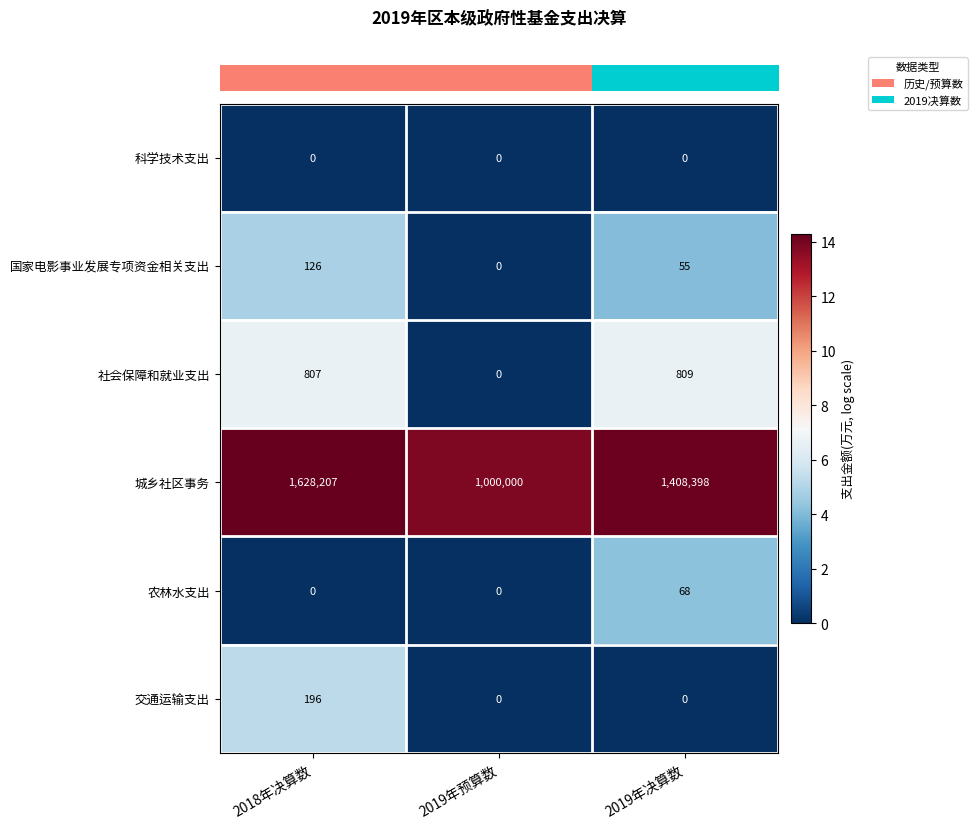

Count the 交通运输支出 values in the range 0 to 196.

3